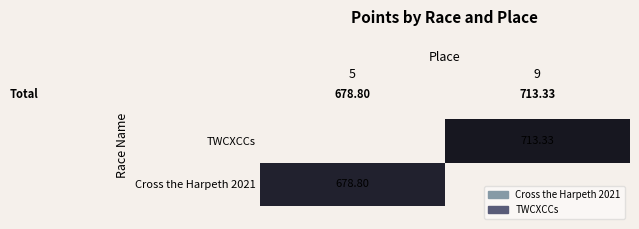

Is the value of TWCXCCs at 9 greater than the value of Cross the Harpeth 2021 at 5?

Yes